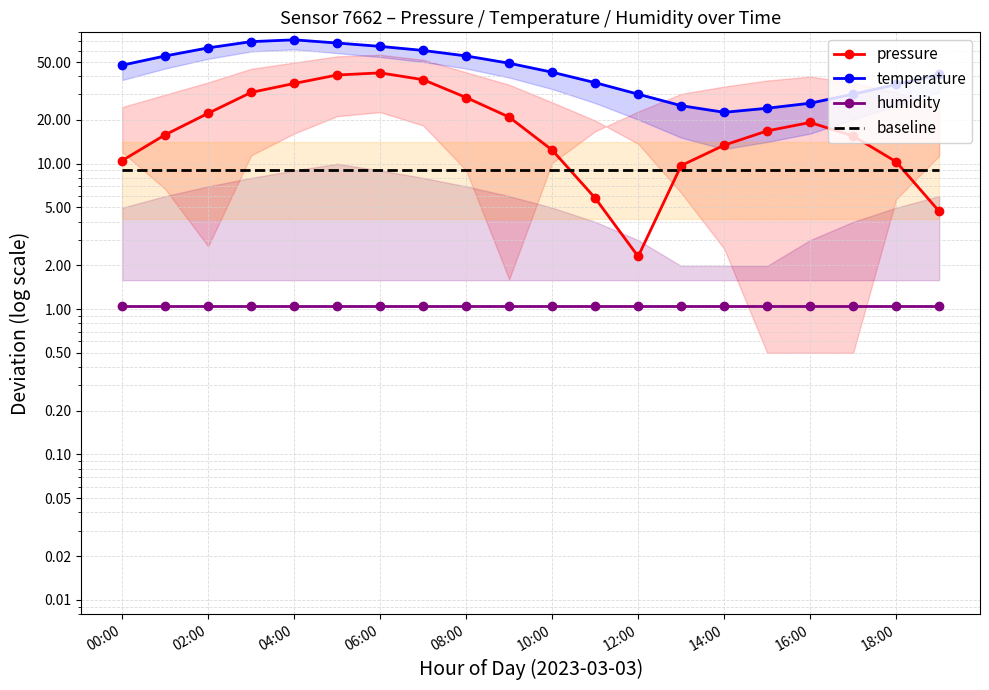

True or false: temperature and humidity intersect in this chart.

False